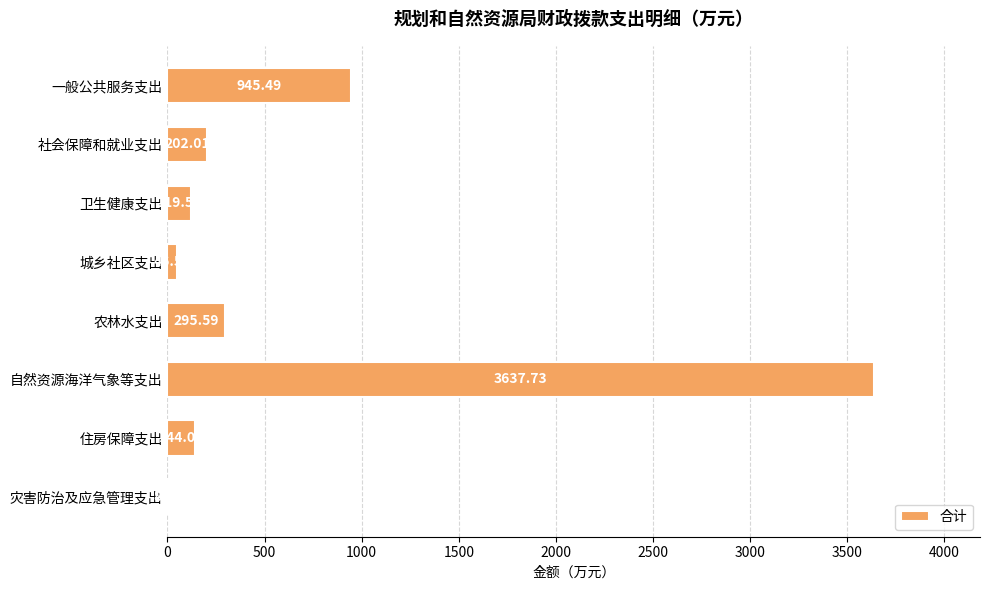

Are the bars horizontal?

Yes